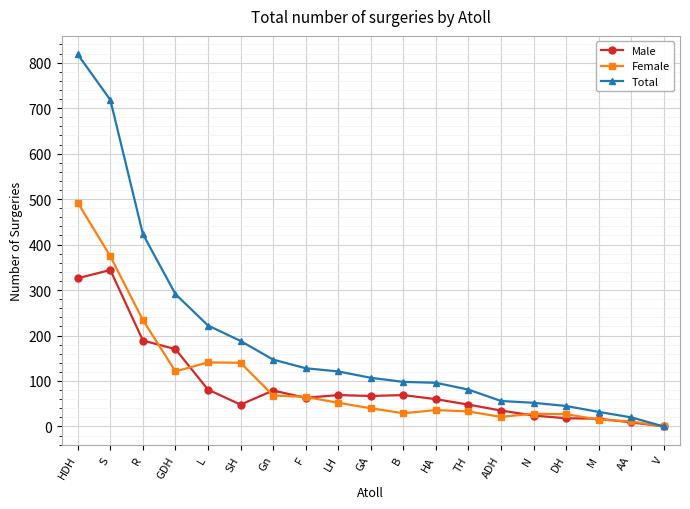

Rank the series at SH from highest to lowest value.

Total, Female, Male